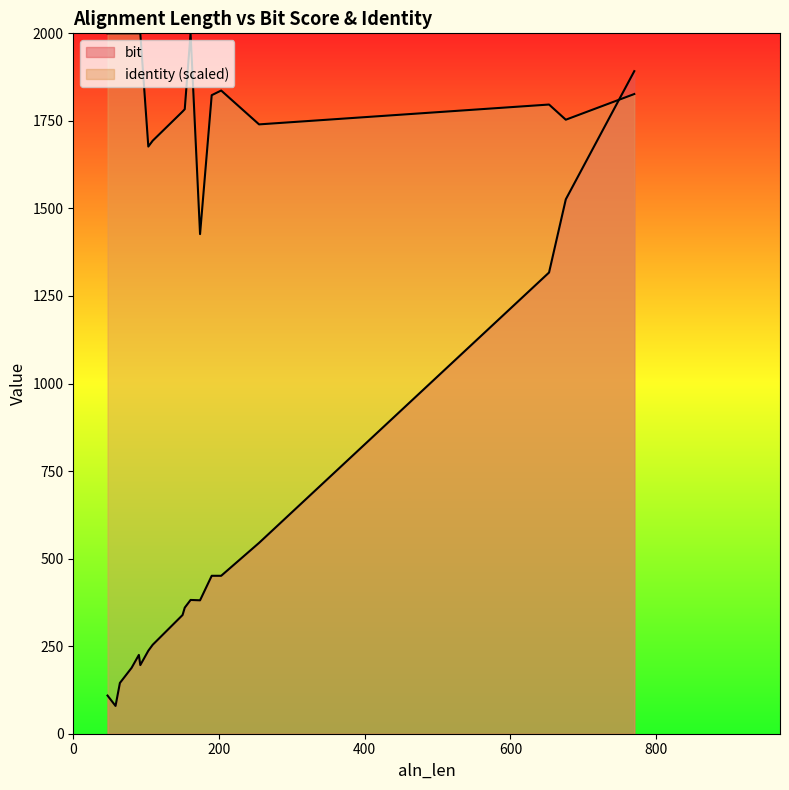

How many values in the bit series are below 360?

9